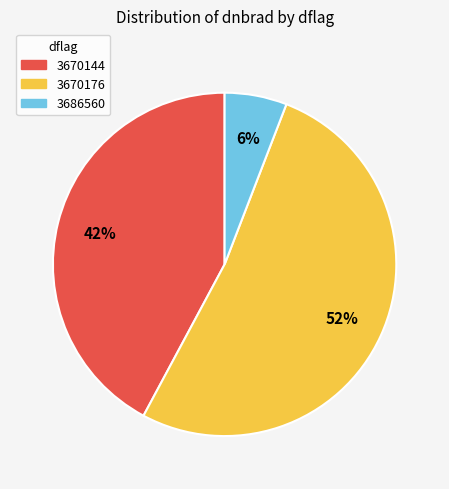

How many segments does this pie chart have?

3